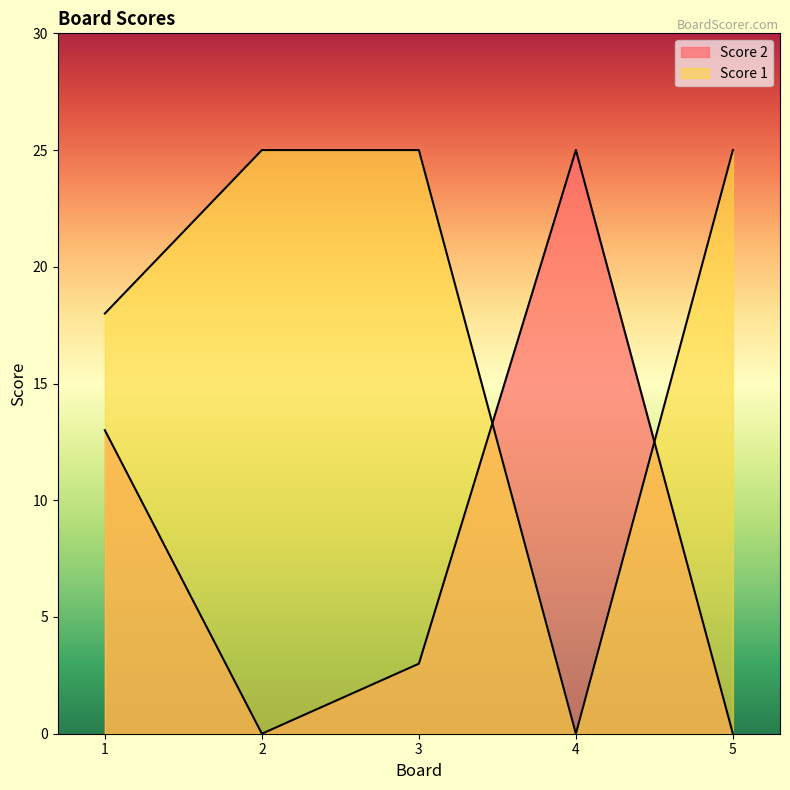

What is the difference between the maximum and minimum values in the Score 1 series?

25